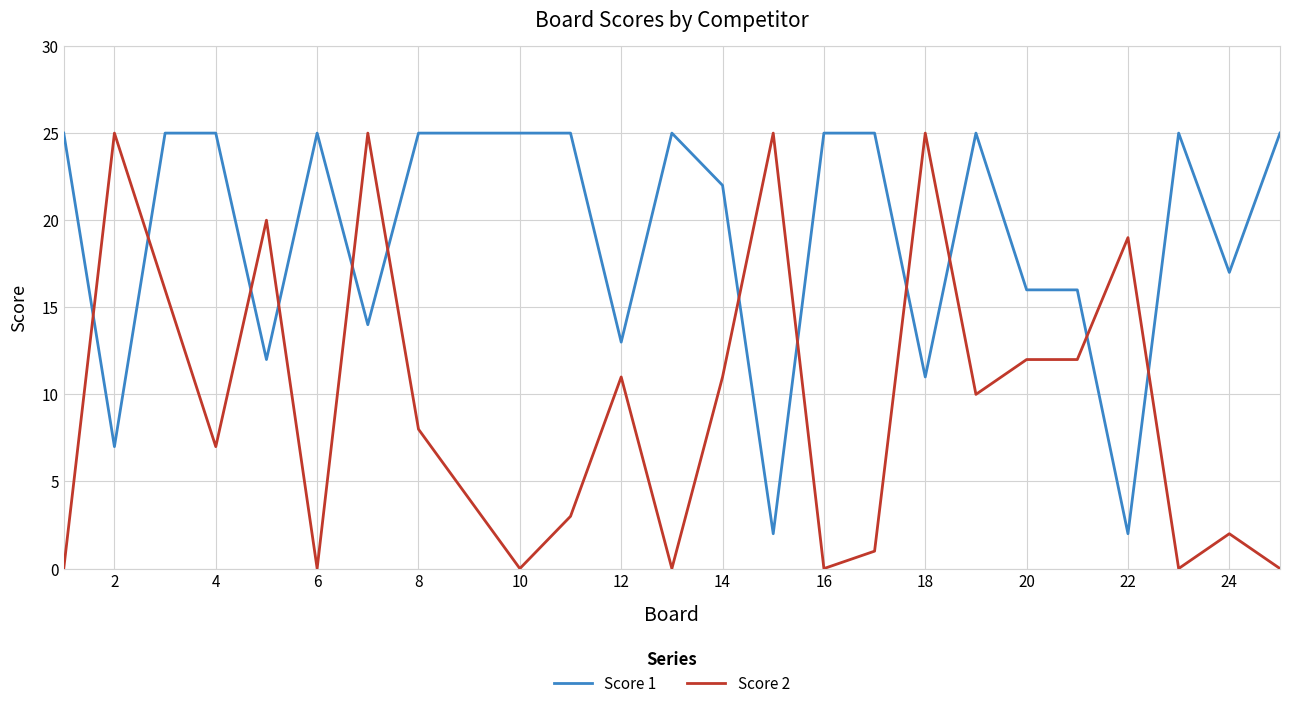

Which series has the largest range (max minus min)?

Score 2